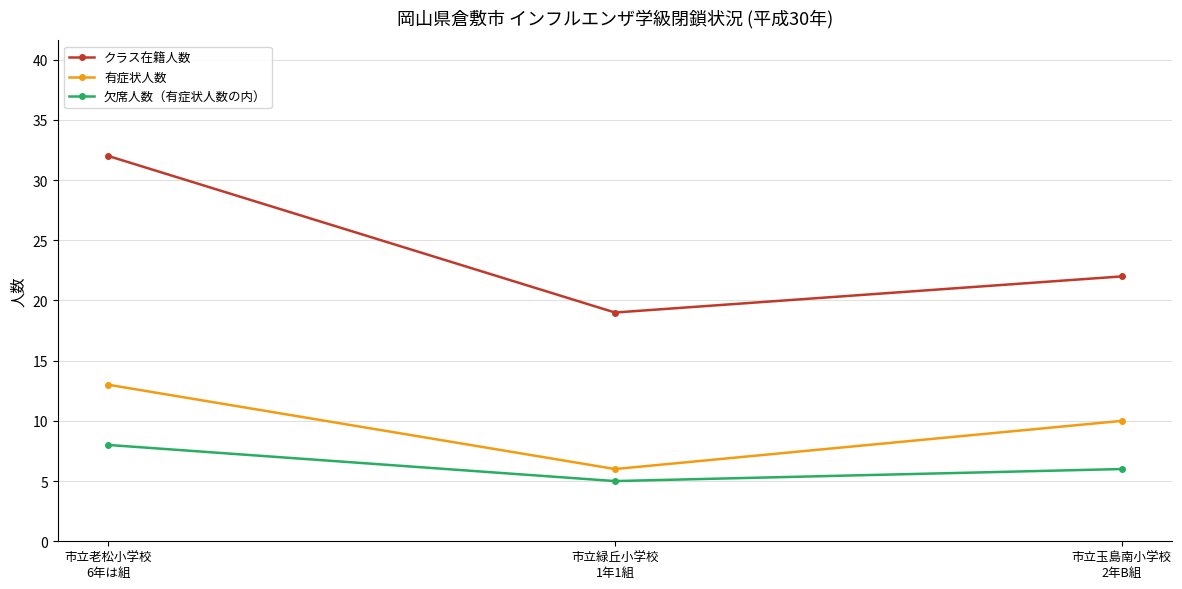

Does the chart display data point markers on the line(s)?

Yes